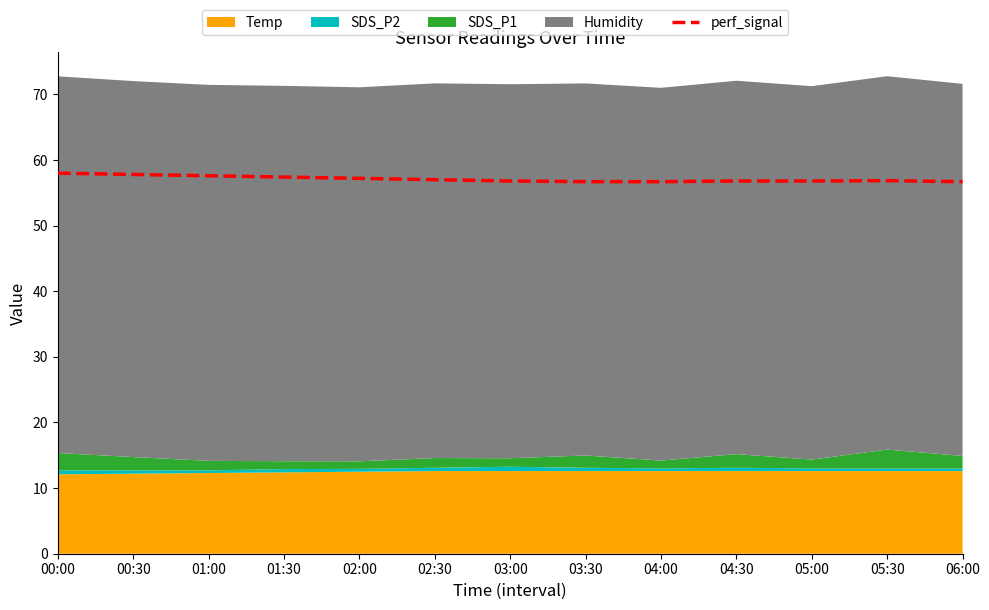

What is the change in value from 00:00 to 06:00?

-1.3